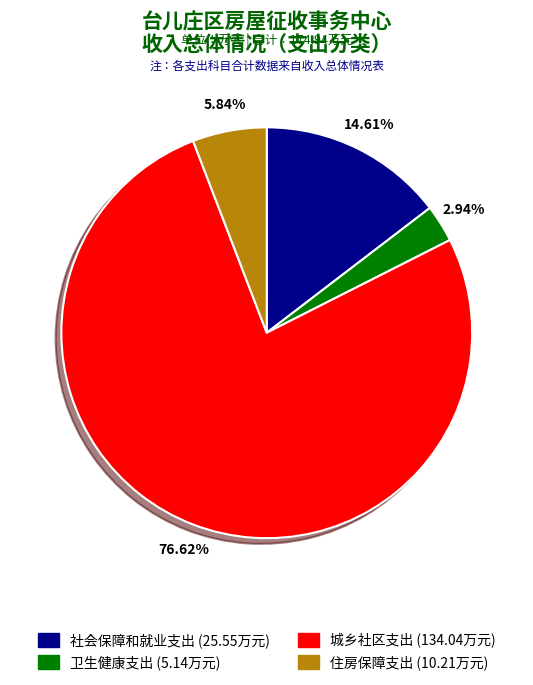

Do 城乡社区支出 and 住房保障支出 together represent more than half of the pie?

Yes